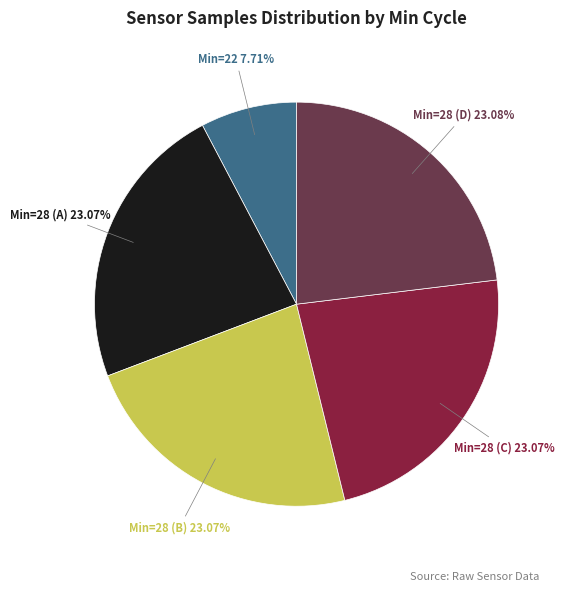

Is there a majority slice in this chart?

No